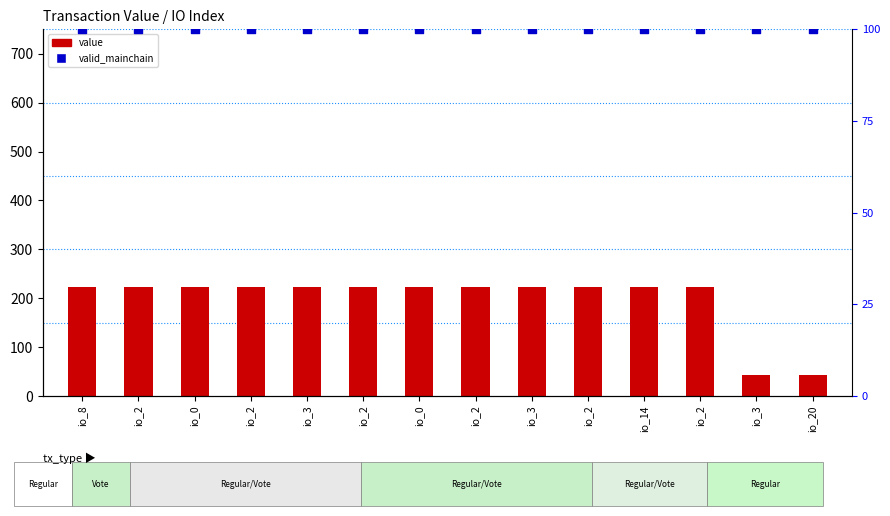

Which series contains the highest Y value?

value